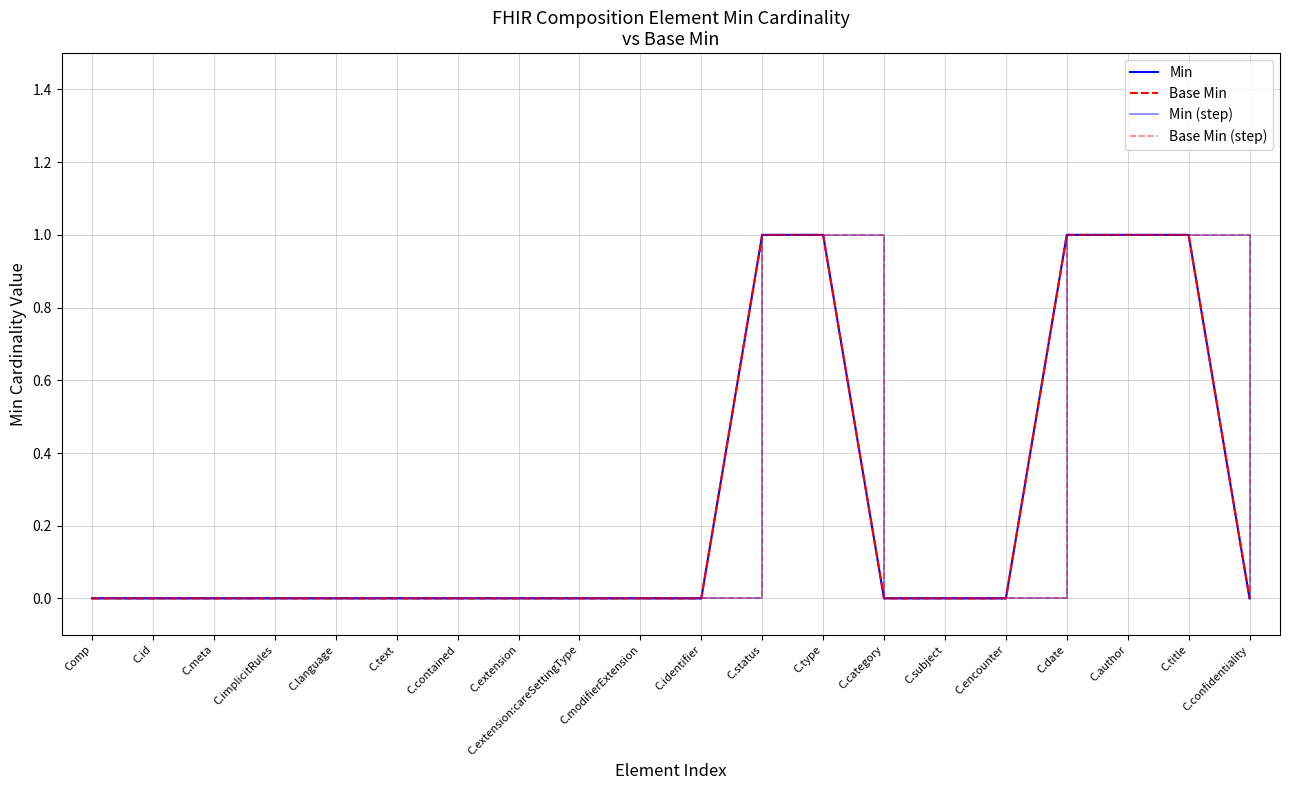

Which series has the largest total across all categories?

Min